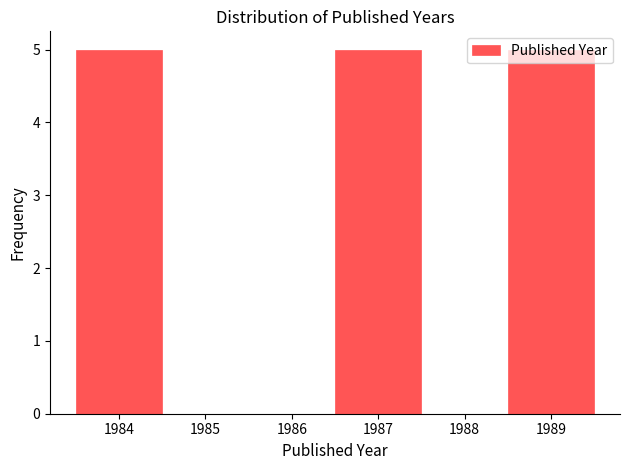

Reading left to right, transcribe this chart: for each bar, give the range it covers on the x-axis and its height. The values are not printed on the chart, so give them approximately, as read against the axis.

1983.5 to 1984.5: 5
1984.5 to 1985.5: 0
1985.5 to 1986.5: 0
1986.5 to 1987.5: 5
1987.5 to 1988.5: 0
1988.5 to 1989.5: 5